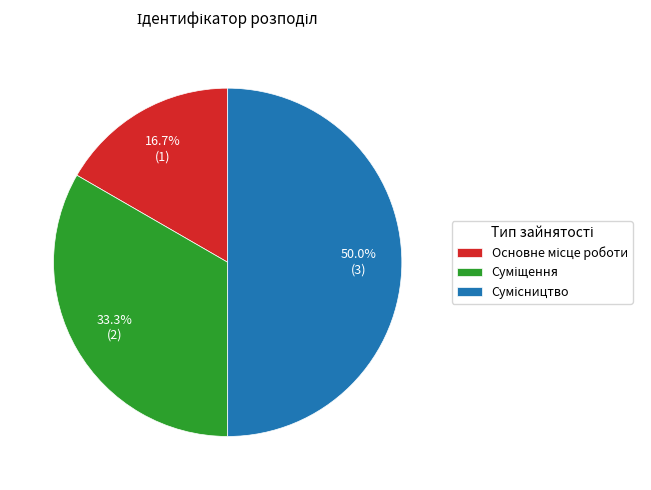

Count the number of slices in the pie.

3